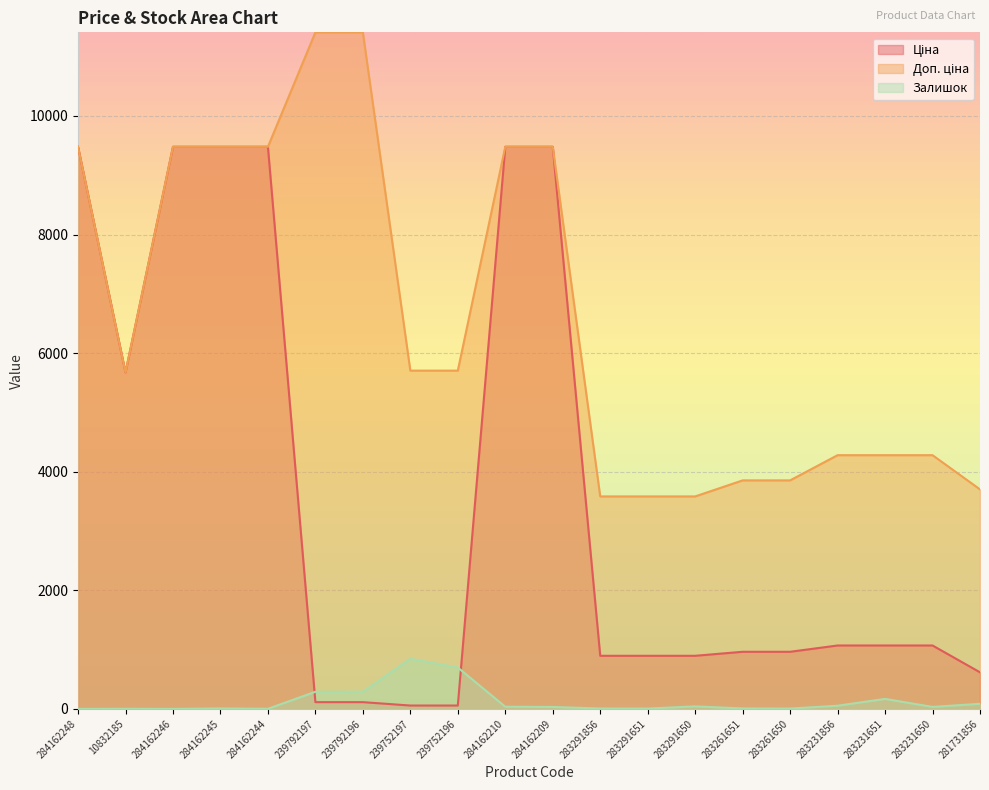

What is the total value across all series at 284162246?

18960.1